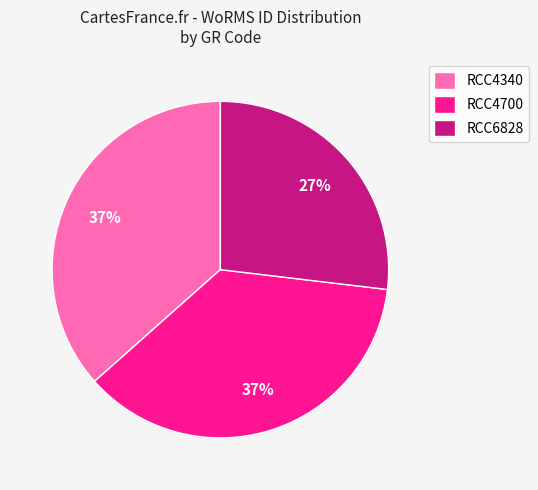

Between RCC6828 and RCC4340, which is larger?

RCC4340